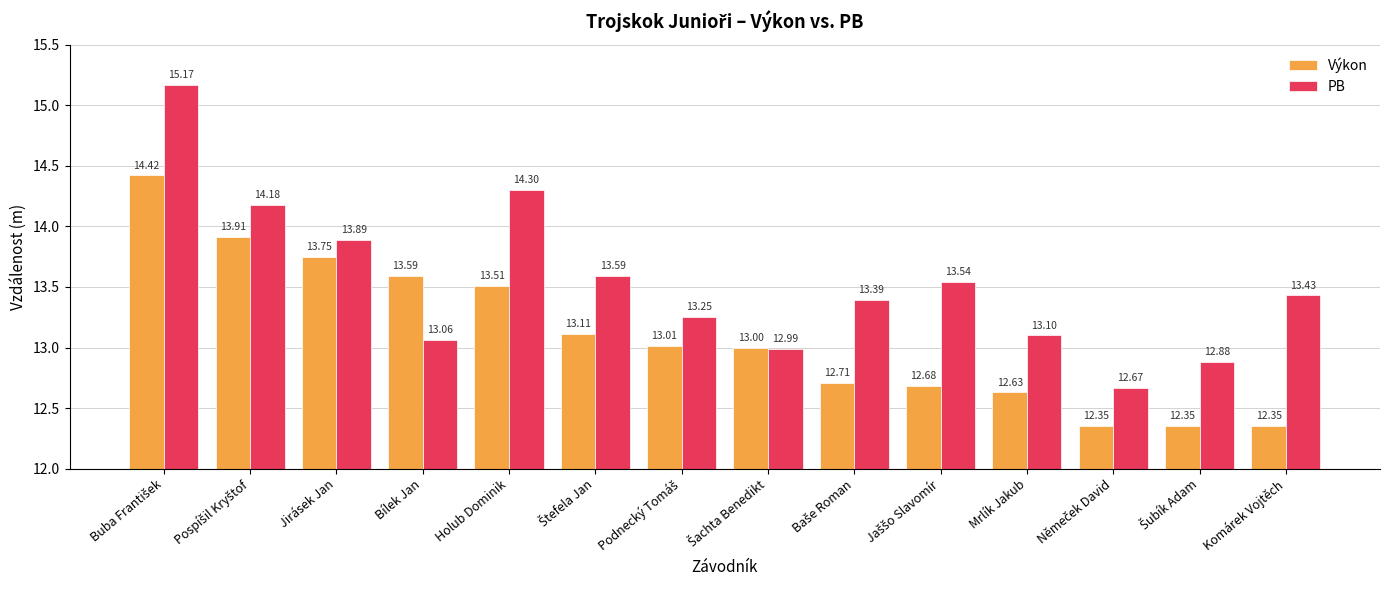

List the series in order of their overall mean, highest first.

PB, Výkon